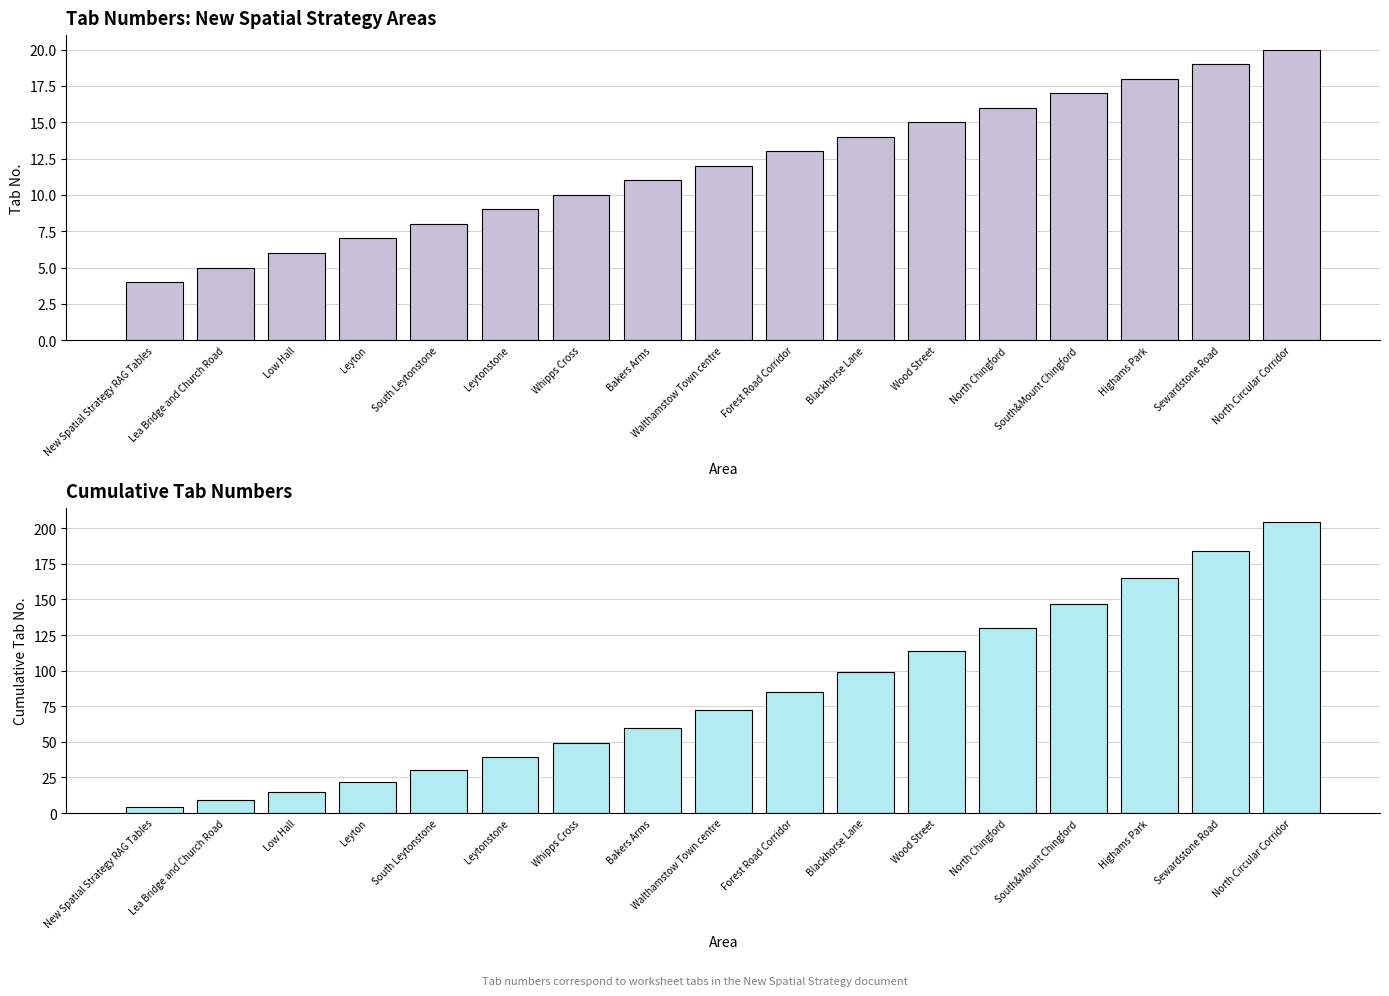

Read the Tab No. value at Wood Street, to the nearest 10.

20